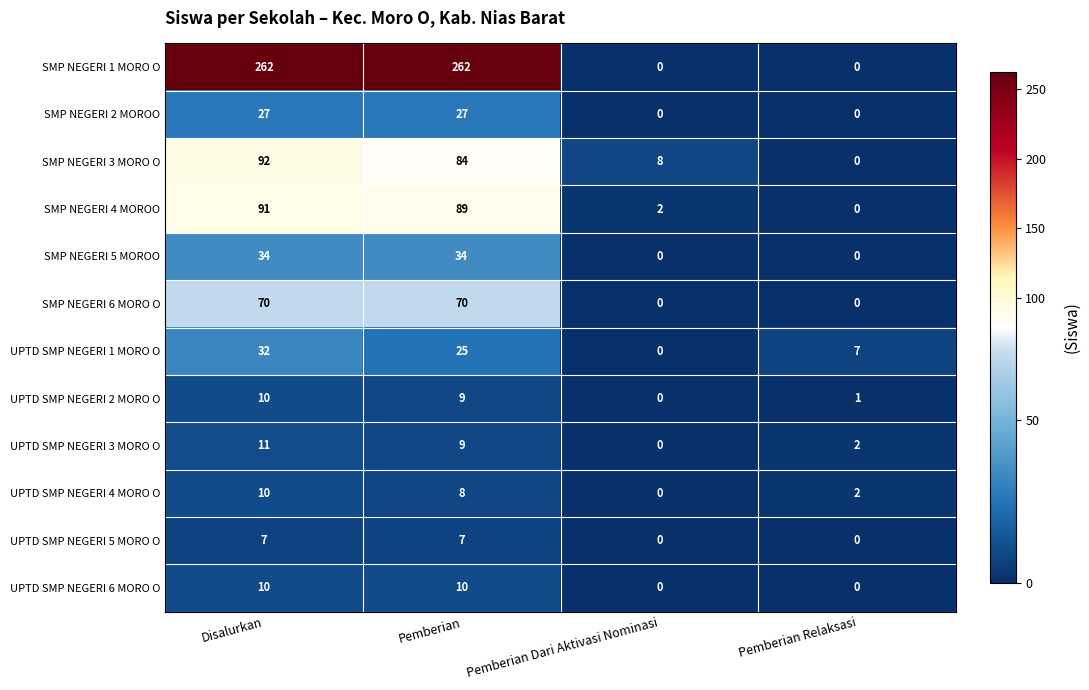

Where does the UPTD SMP NEGERI 3 MORO O series first go above 9?

Disalurkan